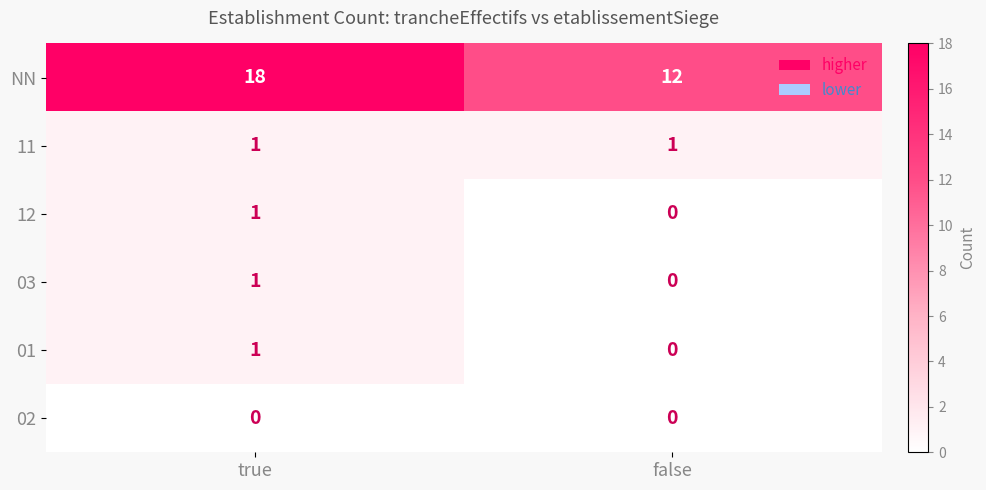

Which series changed the most between true and false?

NN